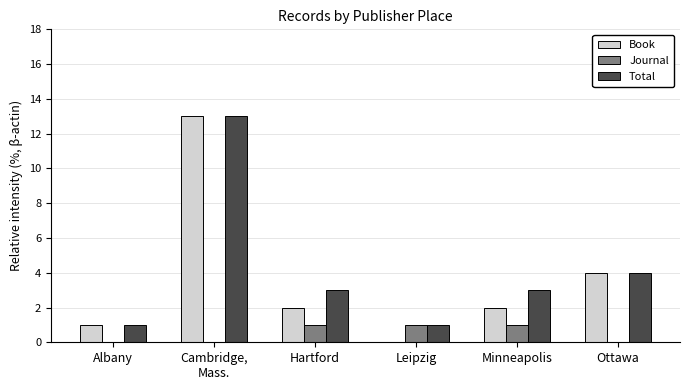

What is the maximum value shown in the chart?

13